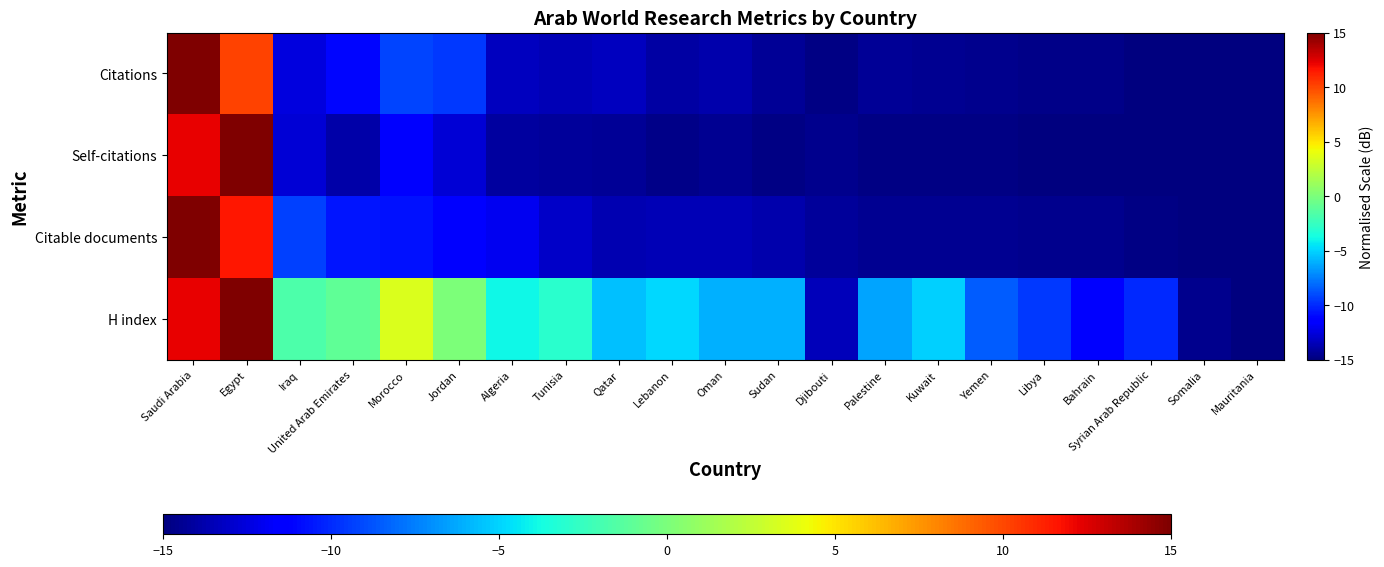

Count the number of data series in this chart.

4